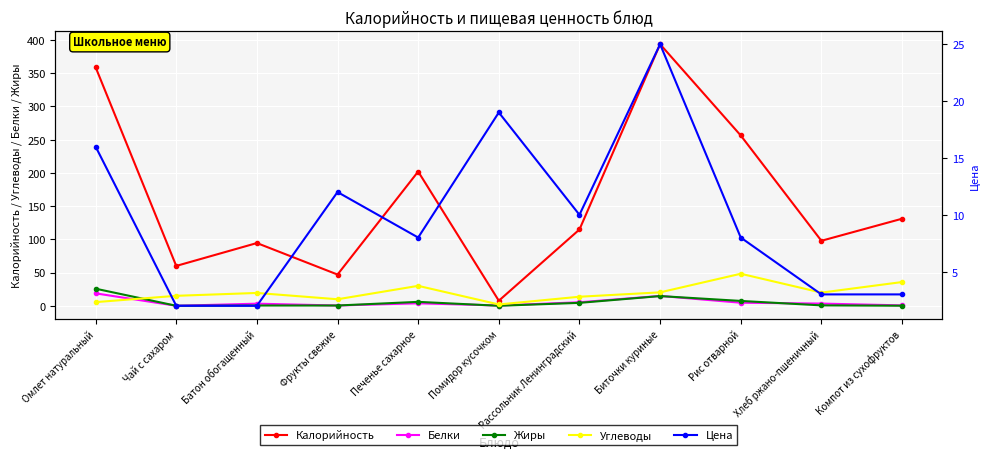

Where do Жиры and Углеводы first cross each other?

Омлет натуральный and Чай с сахаром